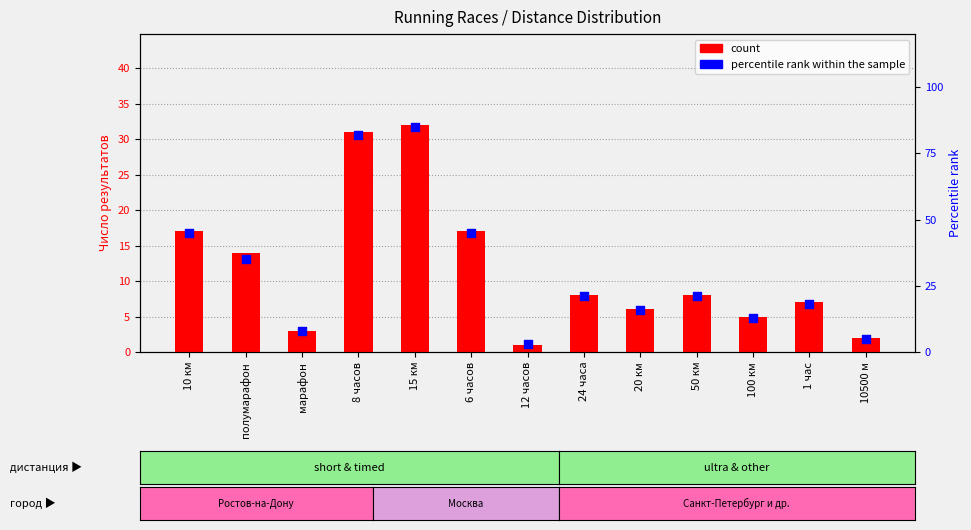

What is the total value across all series at 6 часов?

62